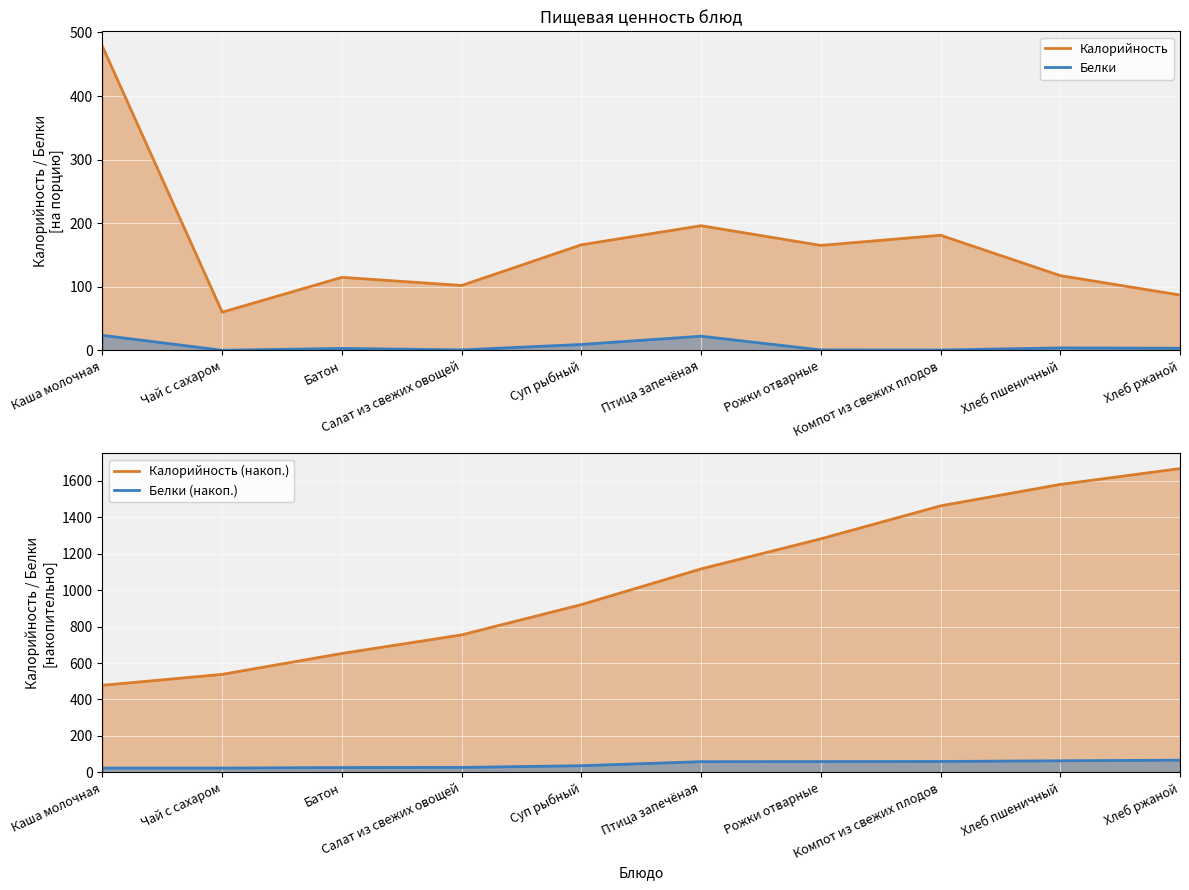

How many data points does each series have?

10